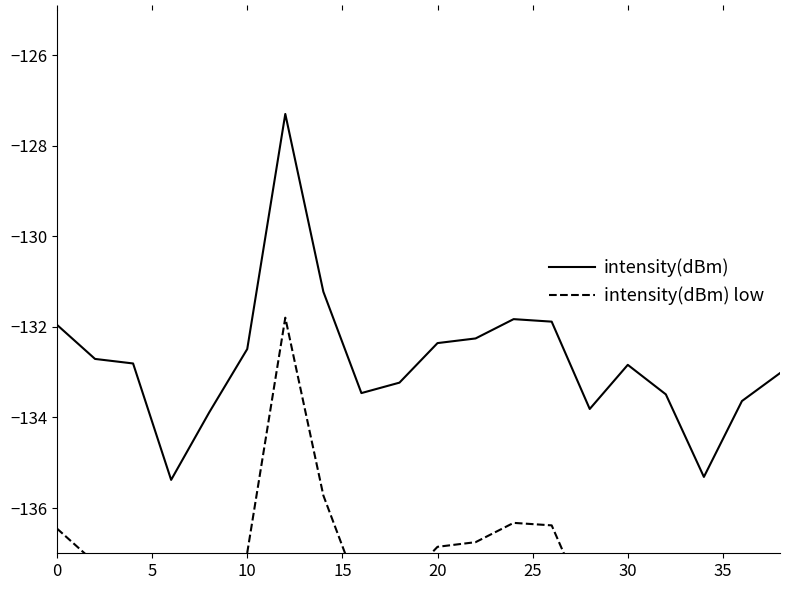

What is the difference between the highest and lowest values at 0?

4.5